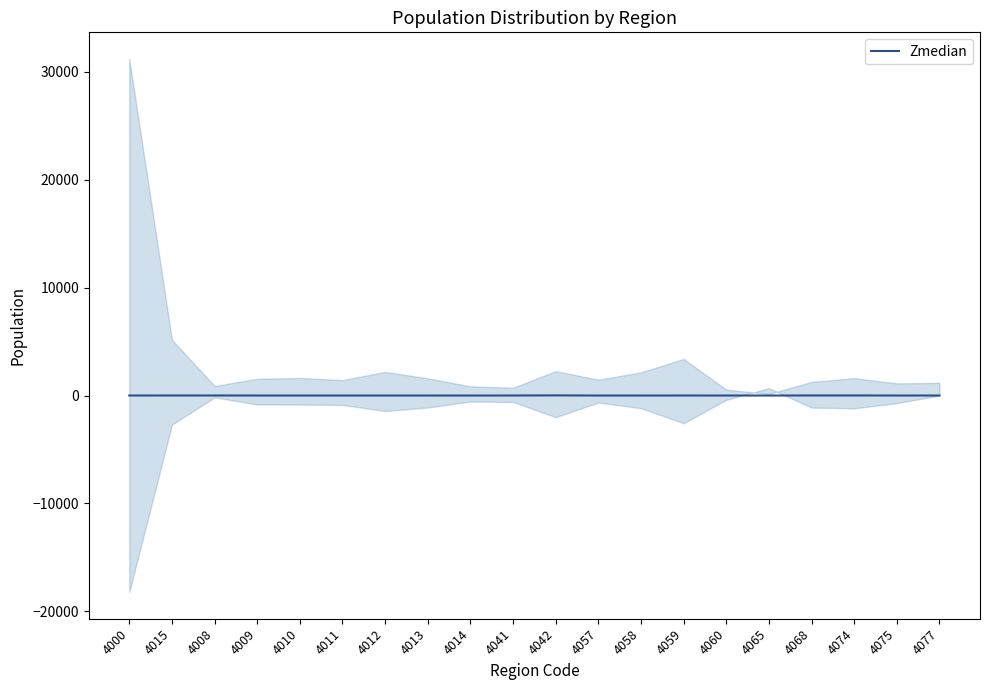

What is the smallest value displayed?

0.3